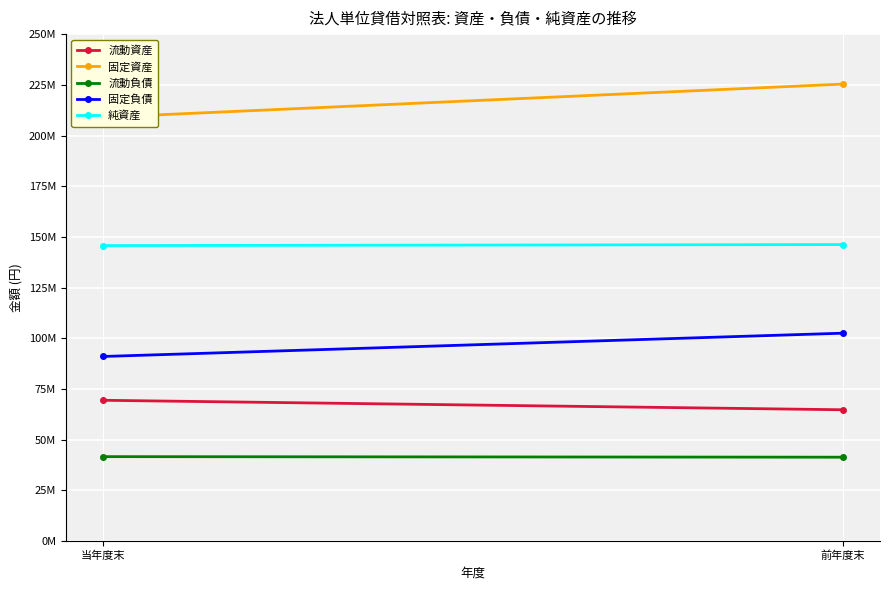

What is the difference between the 固定資産 values at 当年度末 and 前年度末?

16394326